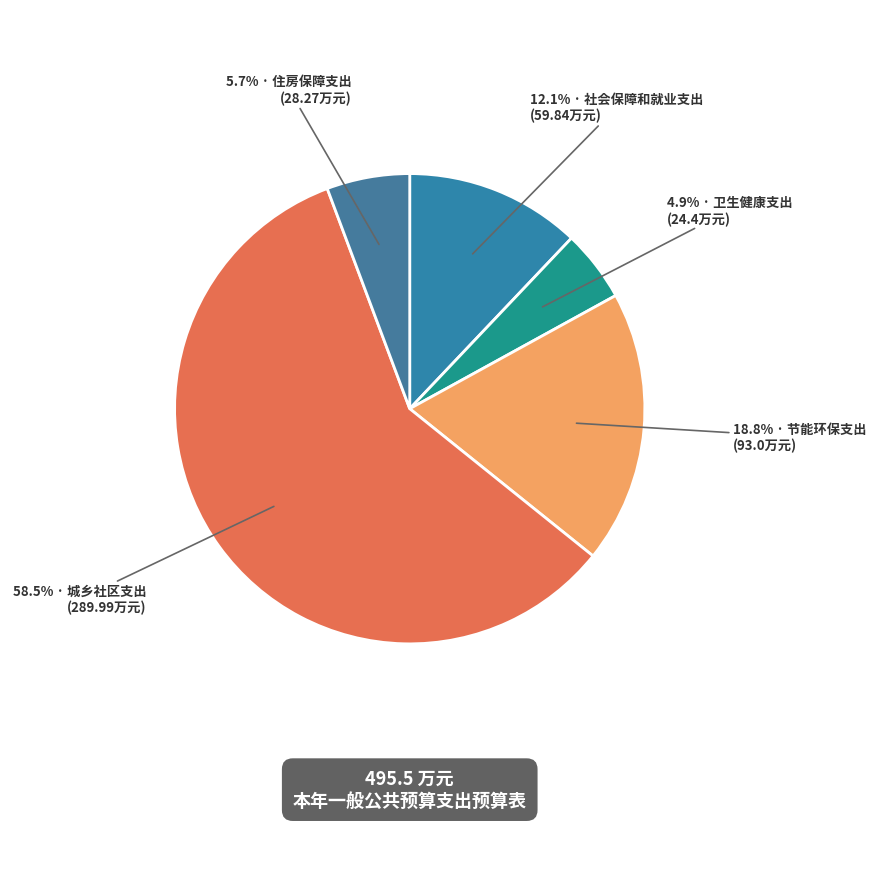

How many slices are in this pie chart?

5